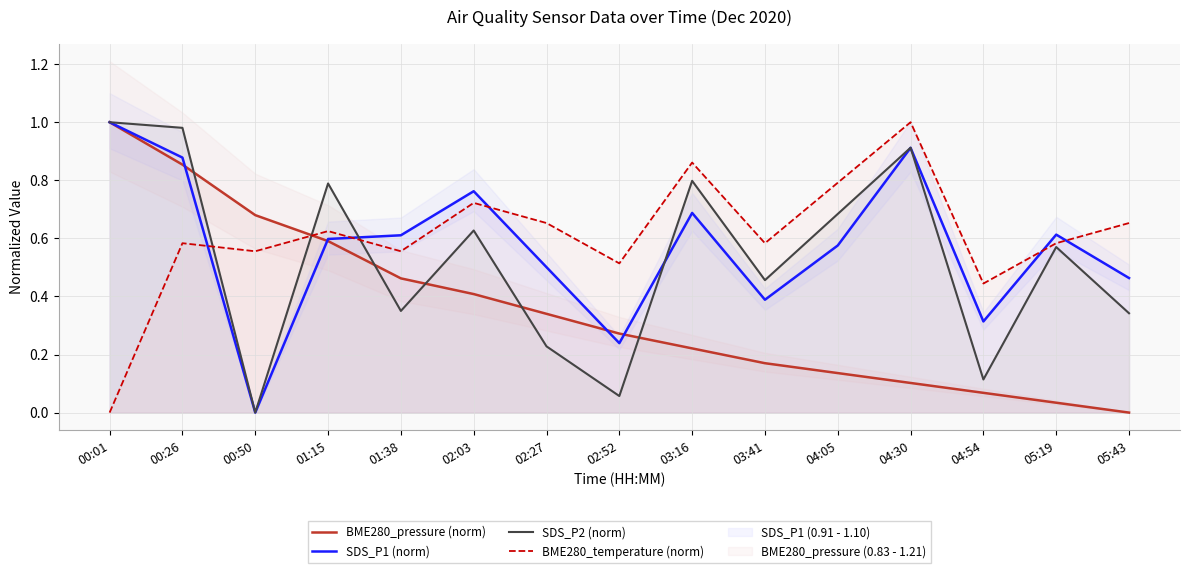

What is the maximum value for SDS_P1 (norm)?

1.0